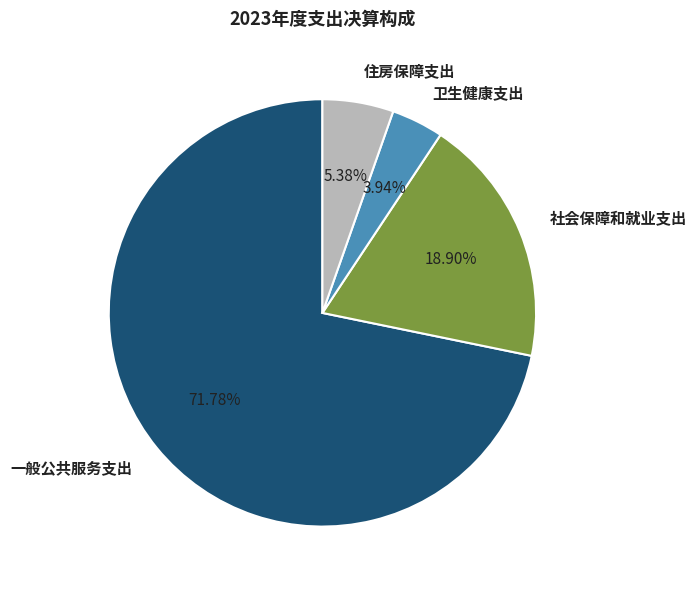

To the nearest percent, what is the average slice percentage?

25%